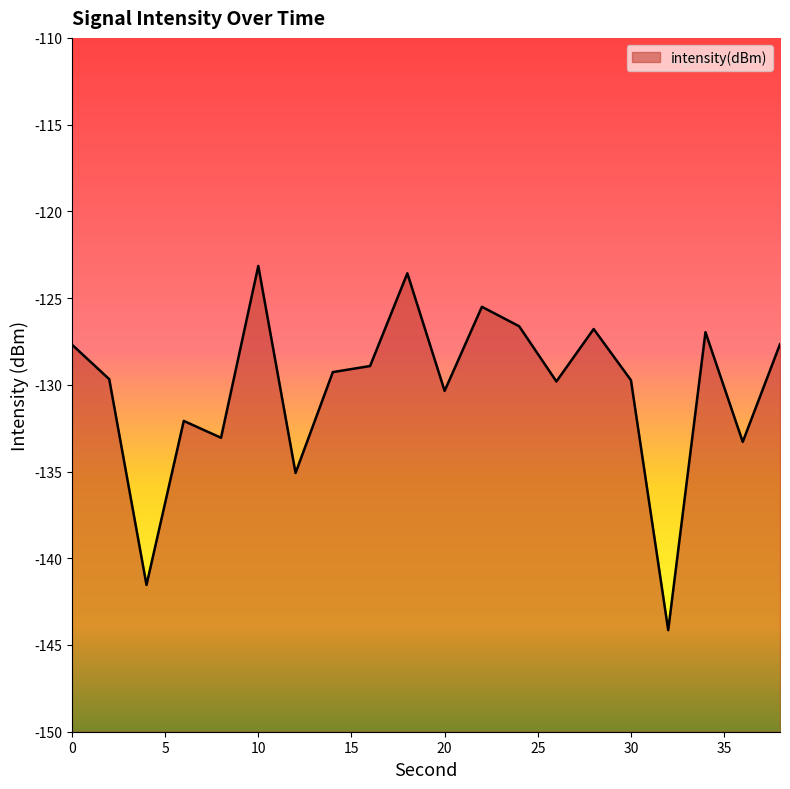

Which category has the lowest value across all series?

32